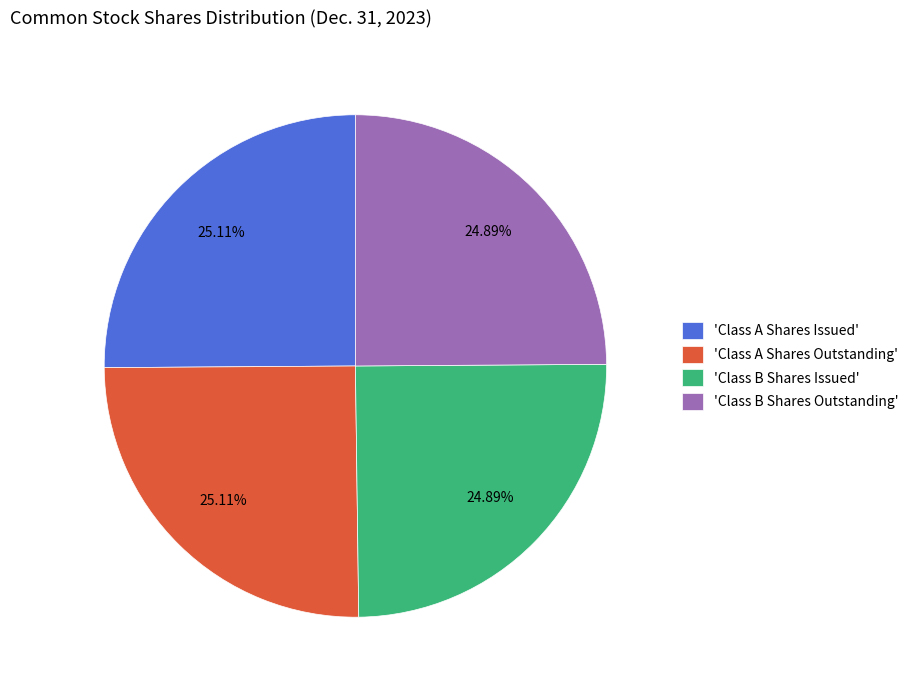

What is the ratio of the value at 'Class A Shares Outstanding' to the value at 'Class B Shares Issued'?

1.0